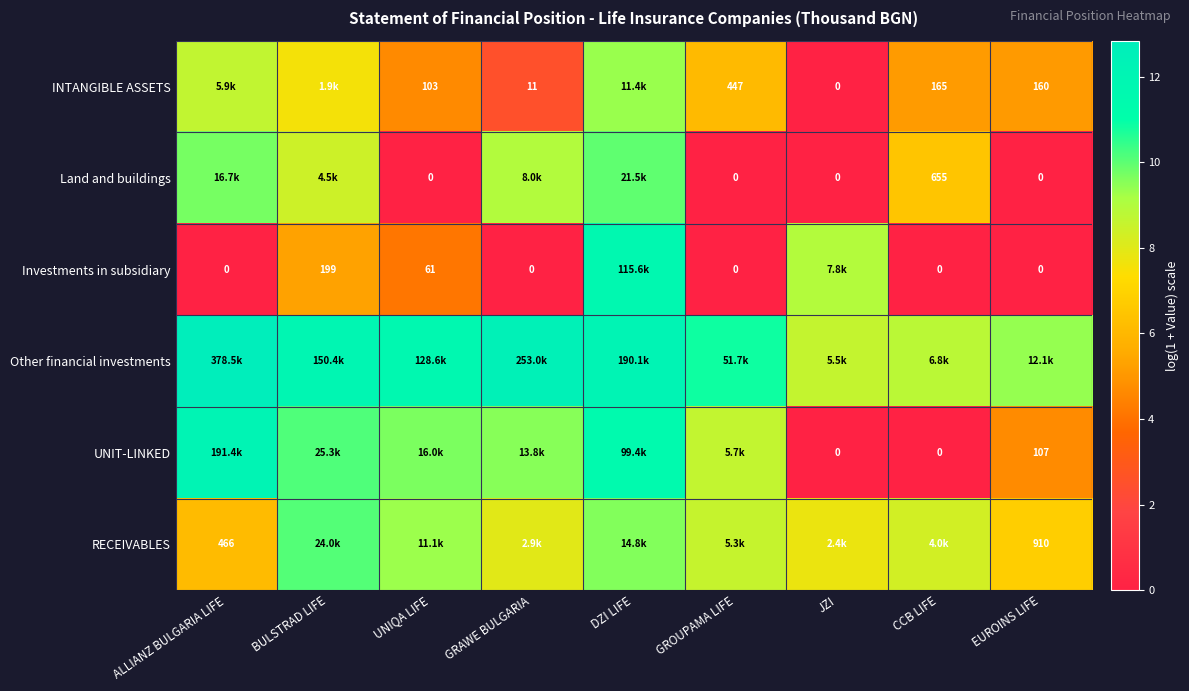

List the series in order of their peak value, lowest first.

INTANGIBLE ASSETS, Land and buildings, RECEIVABLES, Investments in subsidiary, UNIT-LINKED, Other financial investments